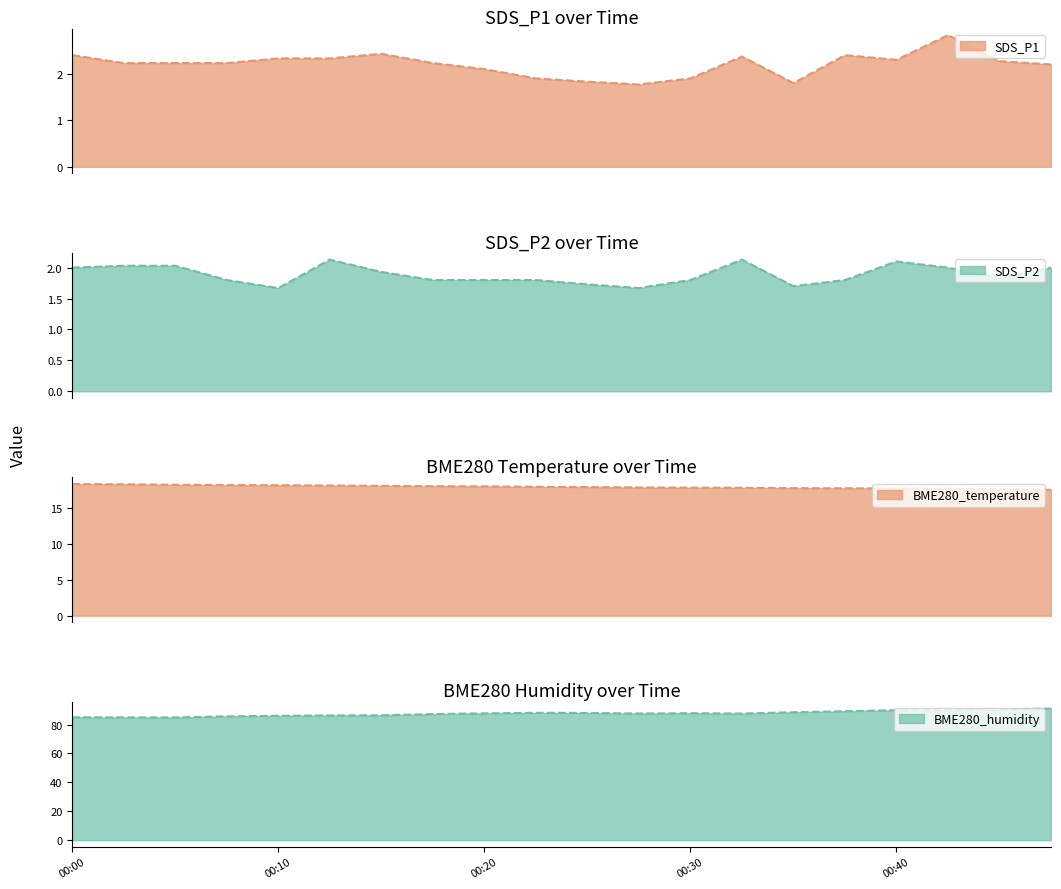

What is the value of the SDS_P1 point at the 20th from the left?

2.2